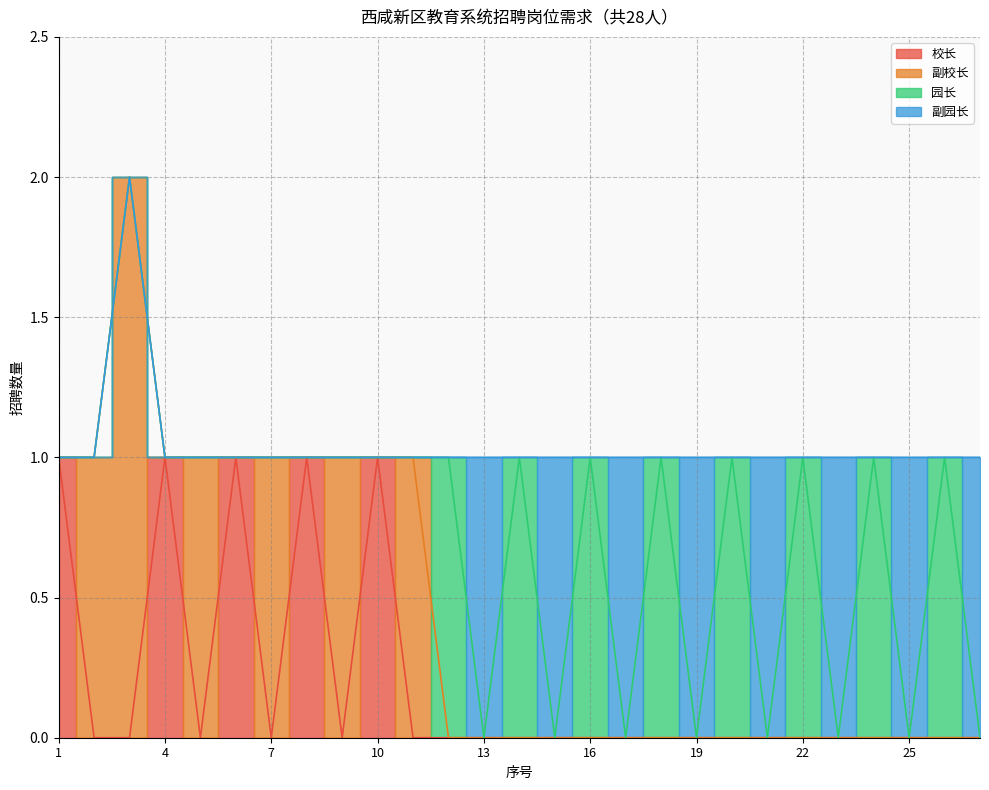

How many positive values does the 校长 series have?

5